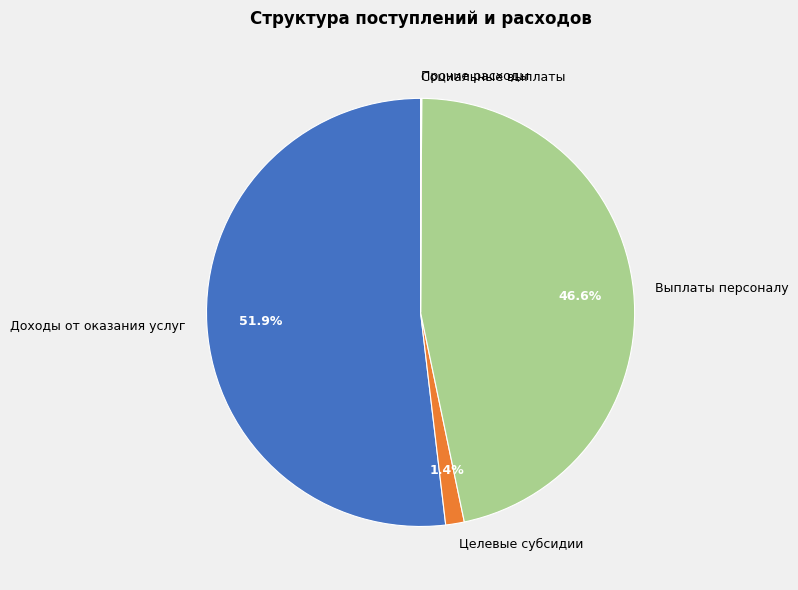

Which category accounts for the majority?

Доходы от оказания услуг